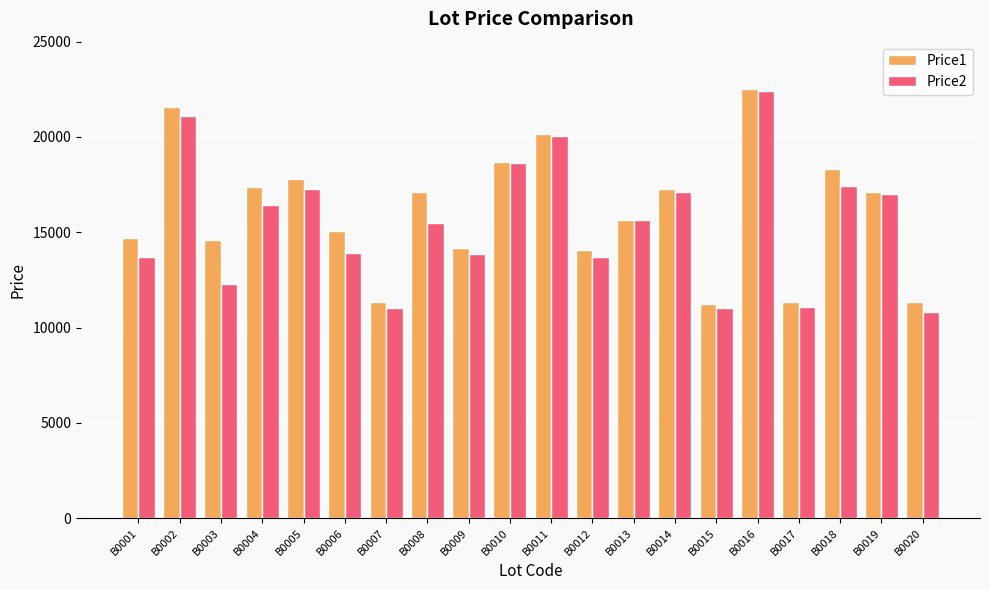

What is the difference between the second highest and minimum values in the Price1 series?

10360